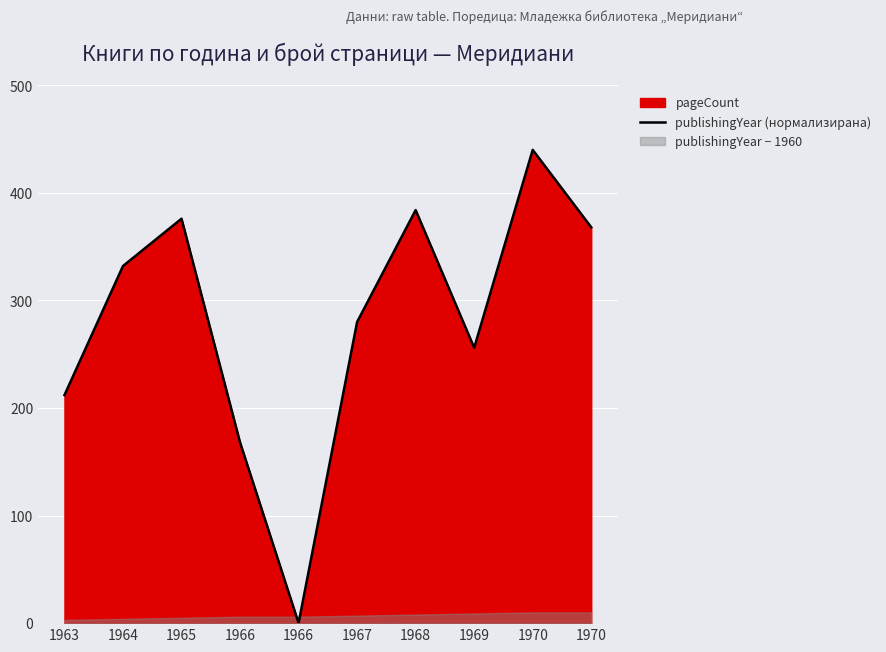

How many interior local peaks (higher than both neighbors) does the data have?

3